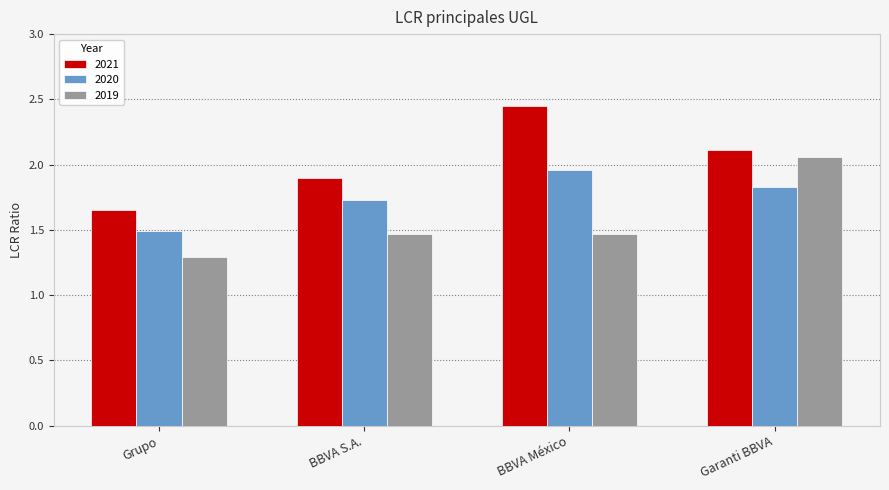

What is the sum of the 2021 values at Garanti BBVA and Grupo?

3.8